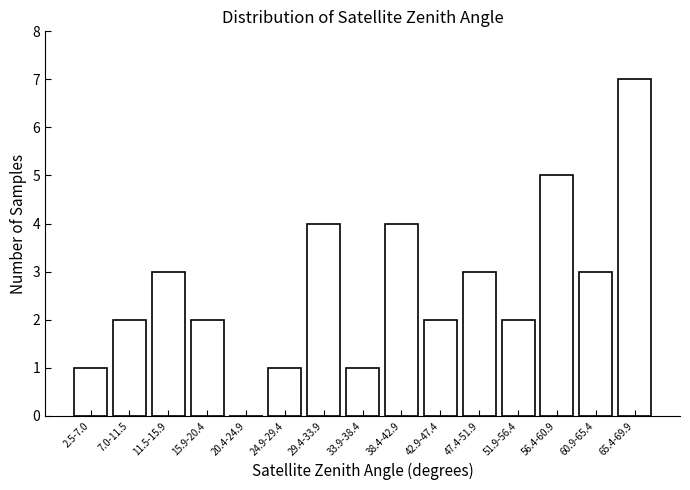

Reading right to left, extract all data points from this chart.

65.4-69.9=7	60.9-65.4=3	56.4-60.9=5	51.9-56.4=2	47.4-51.9=3	42.9-47.4=2	38.4-42.9=4	33.9-38.4=1	29.4-33.9=4	24.9-29.4=1	20.4-24.9=0	15.9-20.4=2	11.5-15.9=3	7.0-11.5=2	2.5-7.0=1